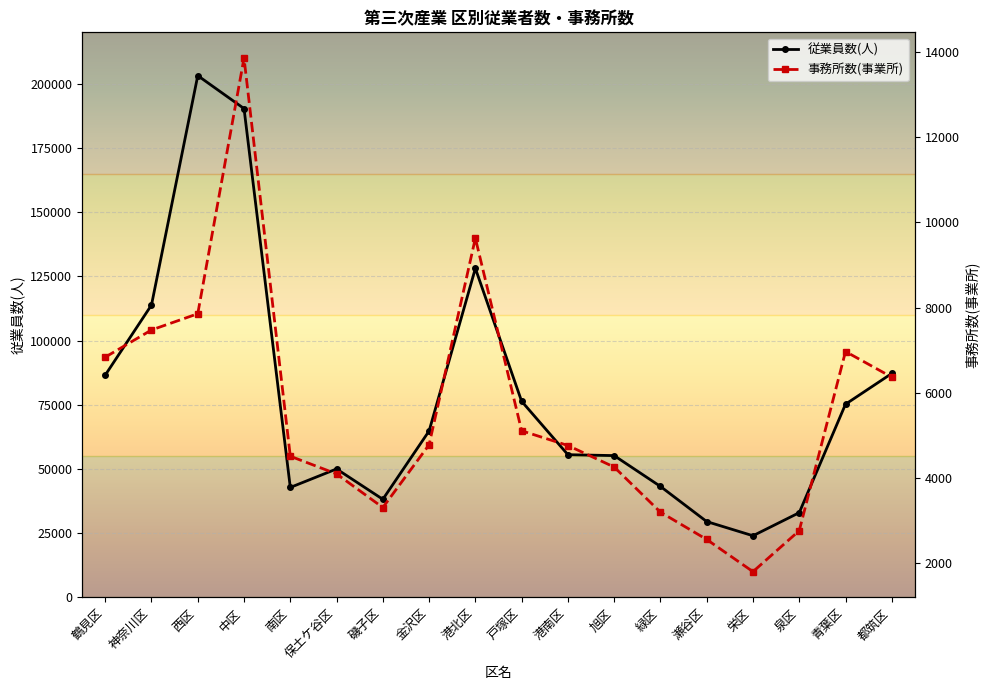

Rank the series by their average value, from highest to lowest.

従業員数(人), 事務所数(事業所)